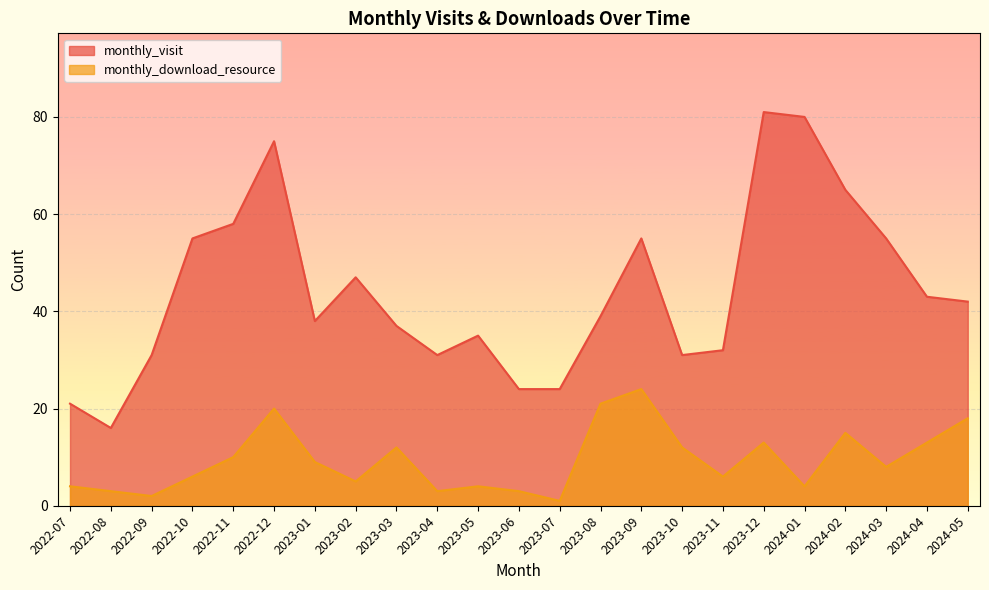

In monthly_visit, how many points are higher than both neighbors (excluding endpoints)?

5